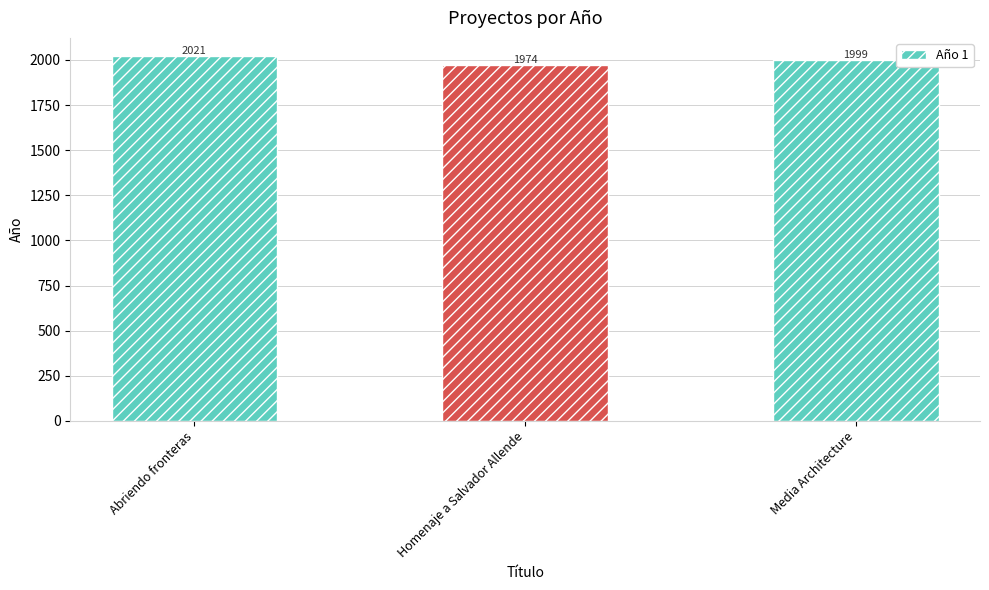

Is it true that the value at Homenaje a Salvador Allende is 735?

False